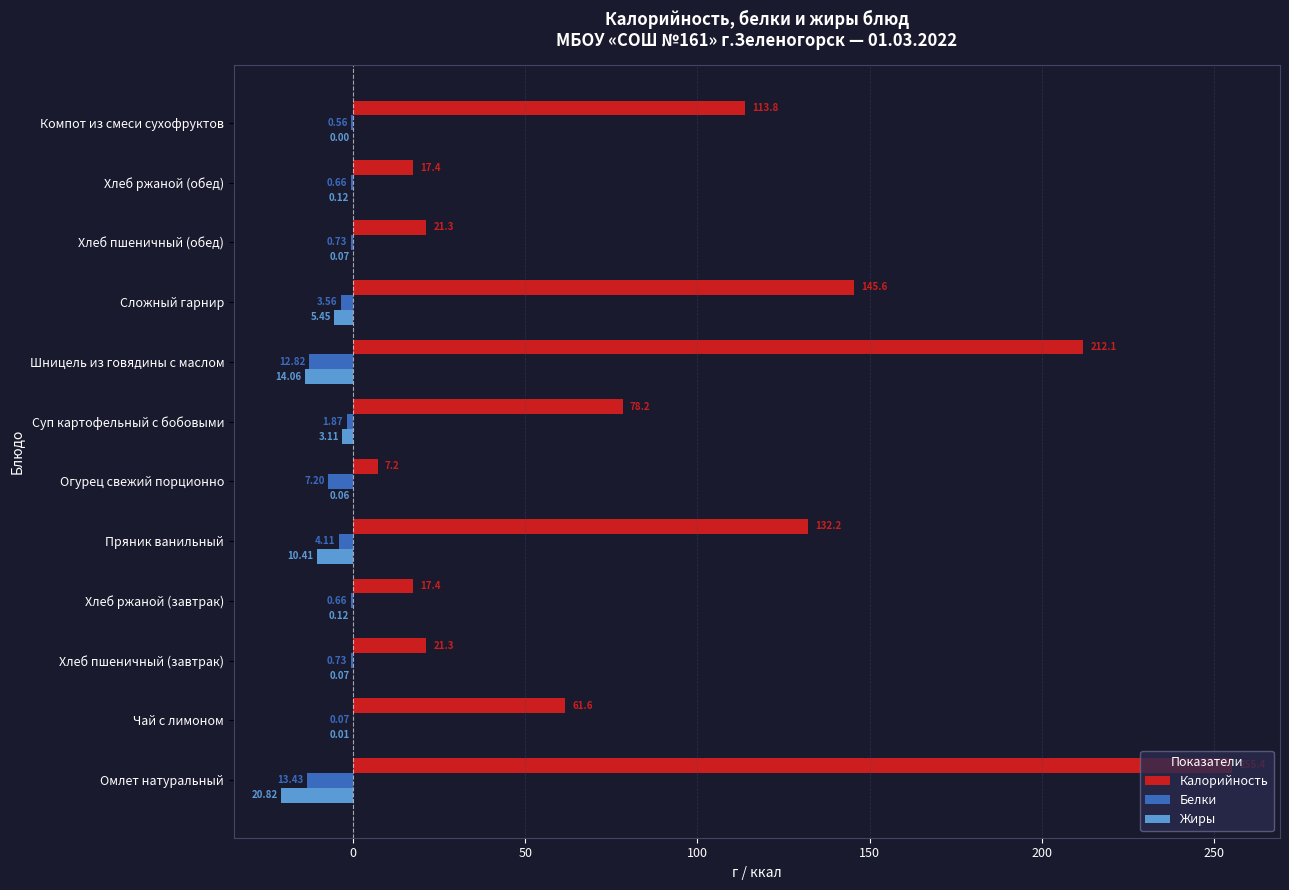

What are all the series names shown in the legend?

Калорийность, Белки, Жиры